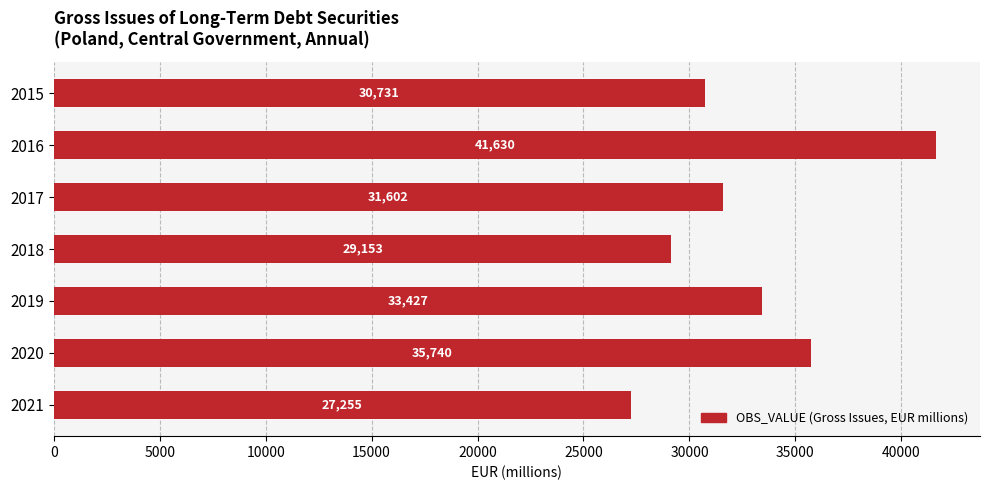

Are the bars horizontal?

Yes